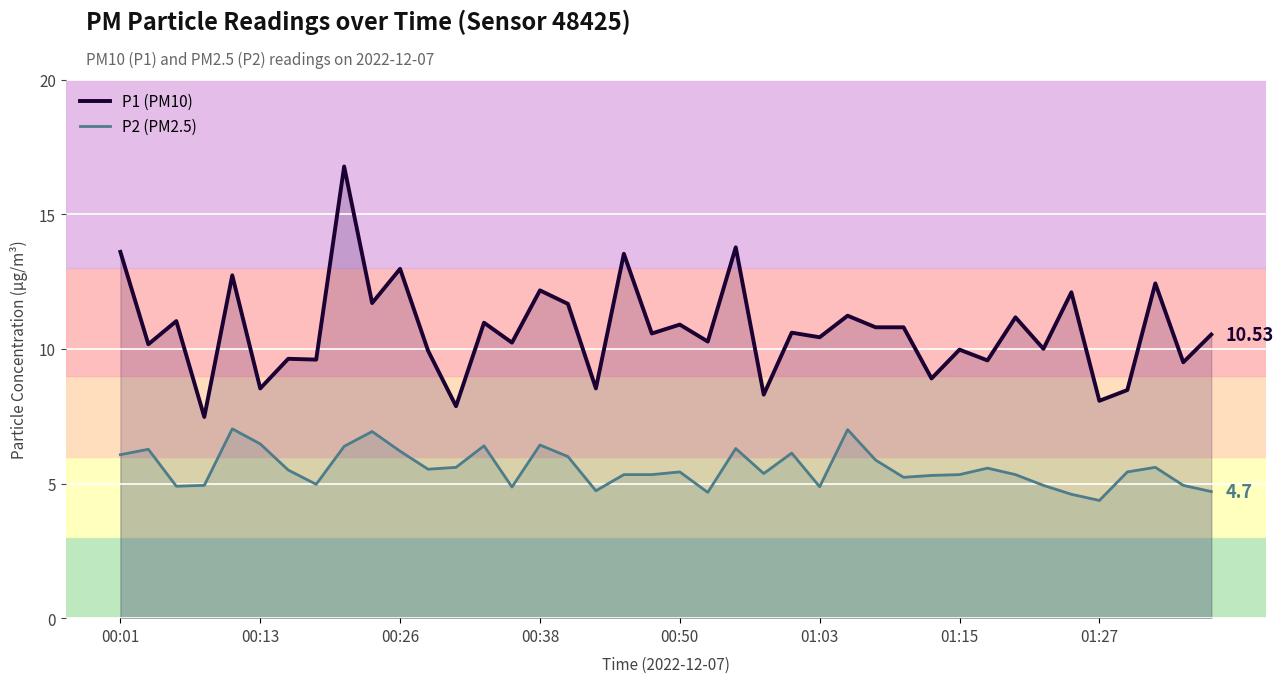

True or false: P2 (PM2.5) and P1 (PM10) cross at least once.

False